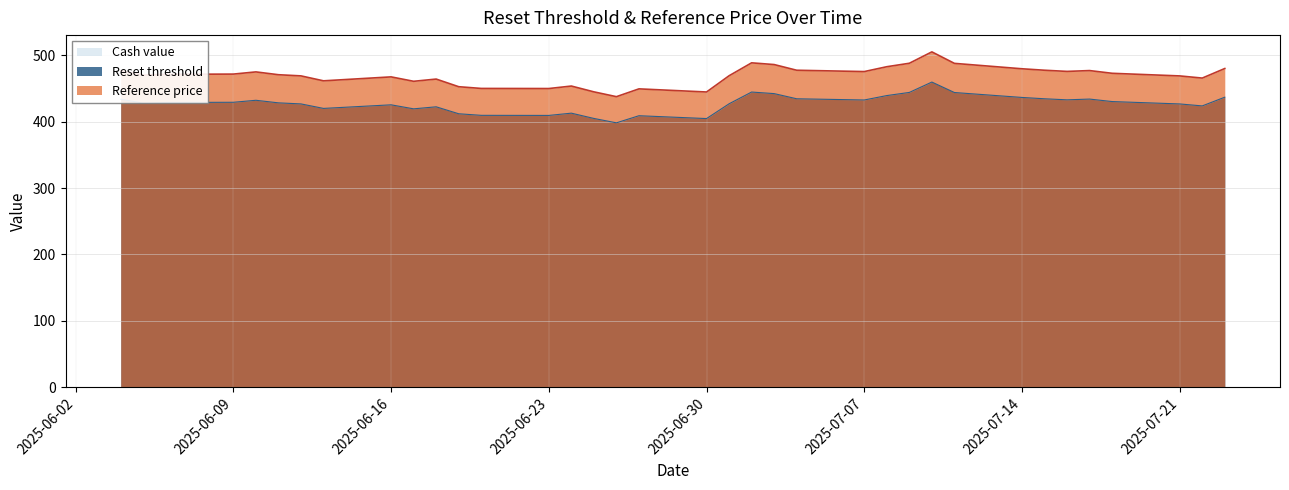

At which category is the sum across all series the highest?

2025-07-10